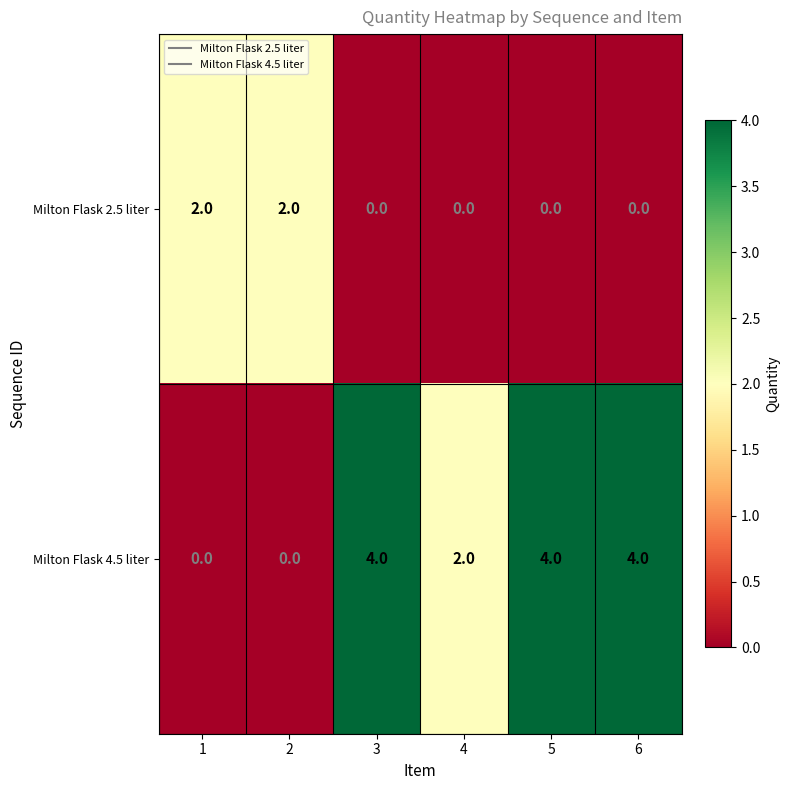

What is the spread (max minus min) of values at 6?

4